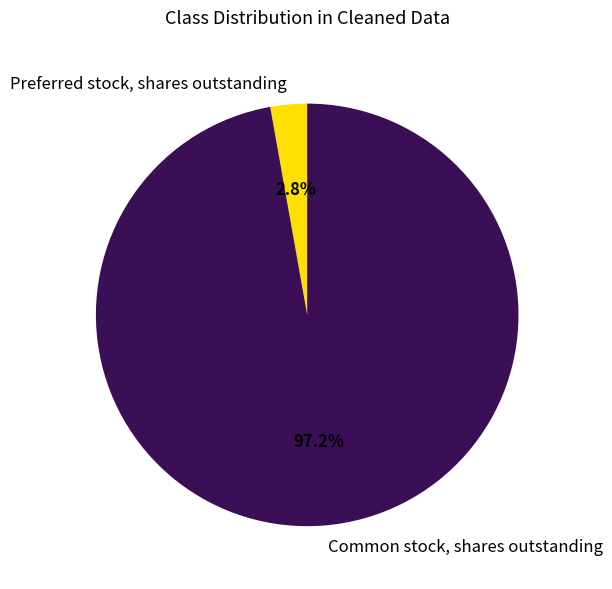

What is the largest slice in the pie chart?

Common stock, shares outstanding